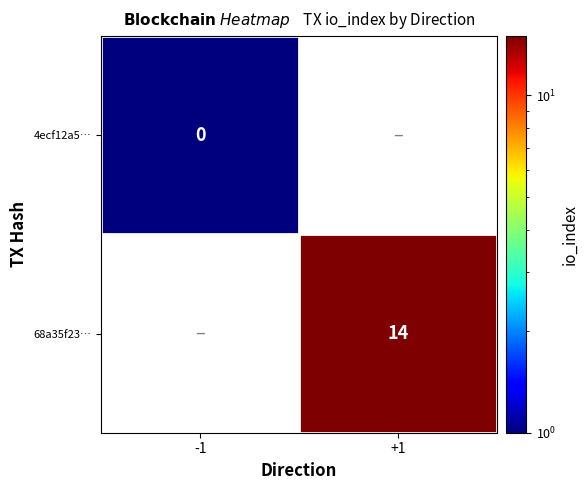

The value of 68a35f23… at +1 is 5. True or false?

False